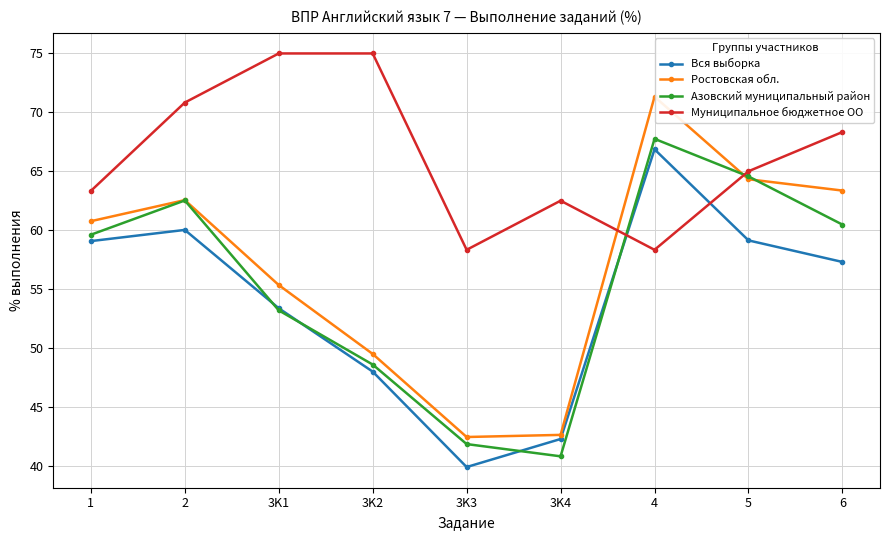

How many data points in Азовский муниципальный район are above 59?

5